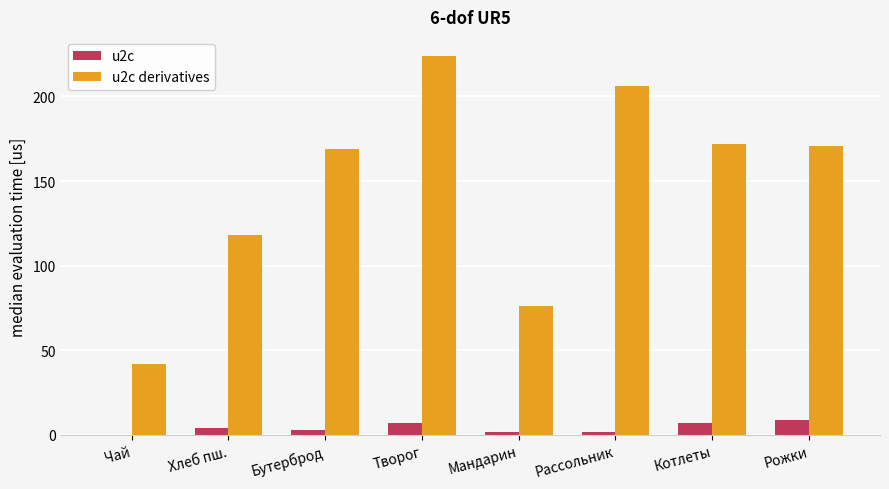

Which category has the highest value in the u2c derivatives series?

Творог